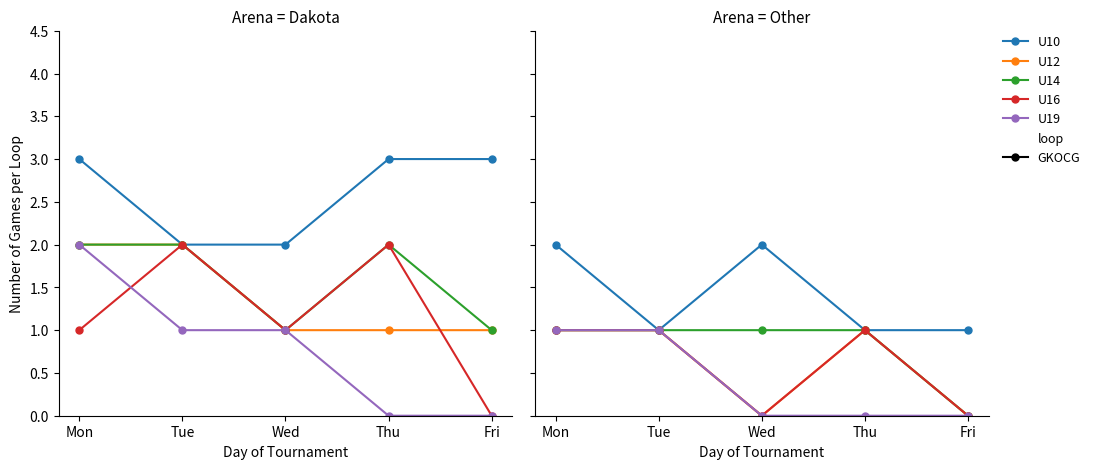

What is the spread (max minus min) of values at Fri?

1